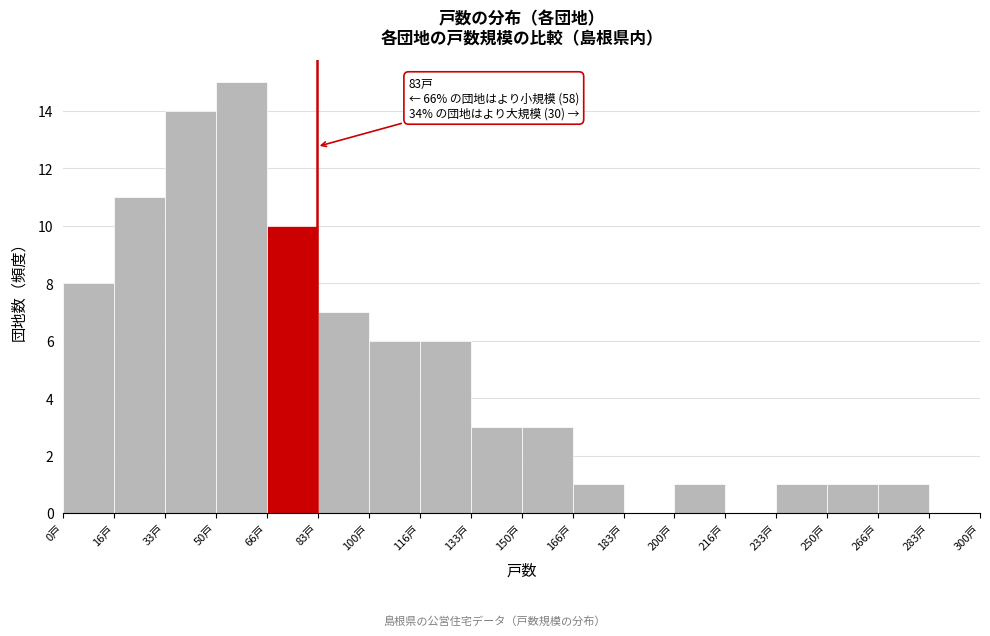

Which range on the x-axis has the tallest bar?

50 to 66